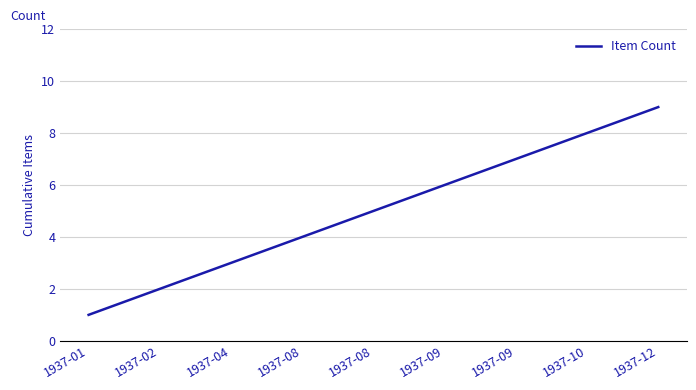

Where is the data nearest to the value 5?

1937-08